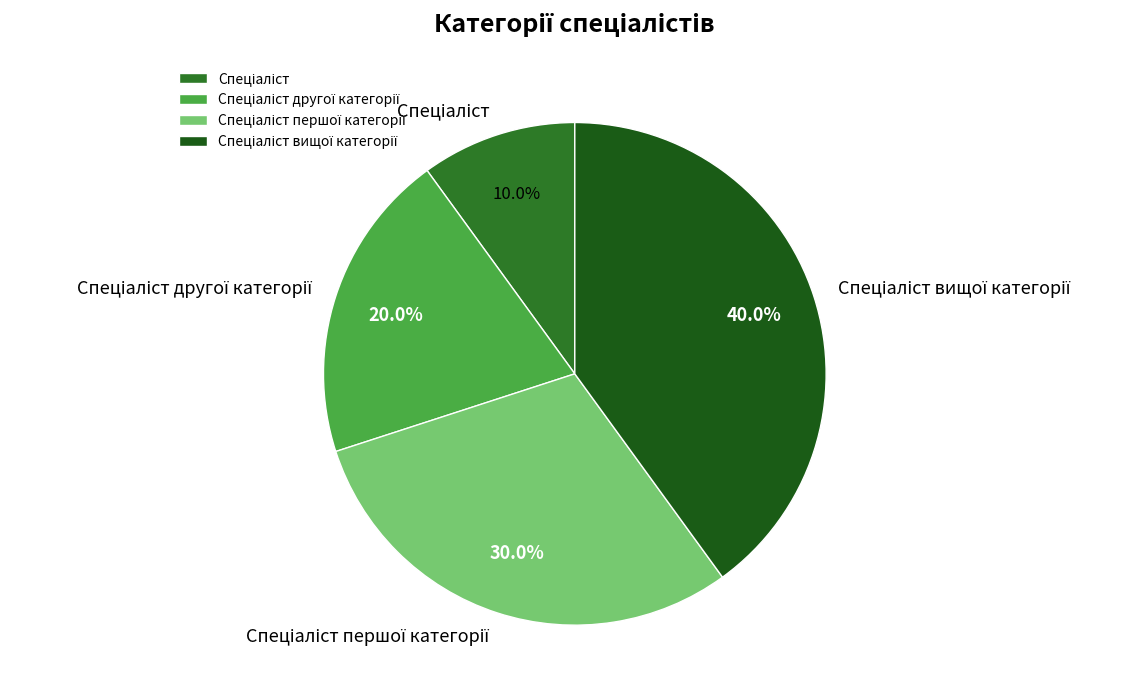

To the nearest percent, what is the average slice percentage?

25%